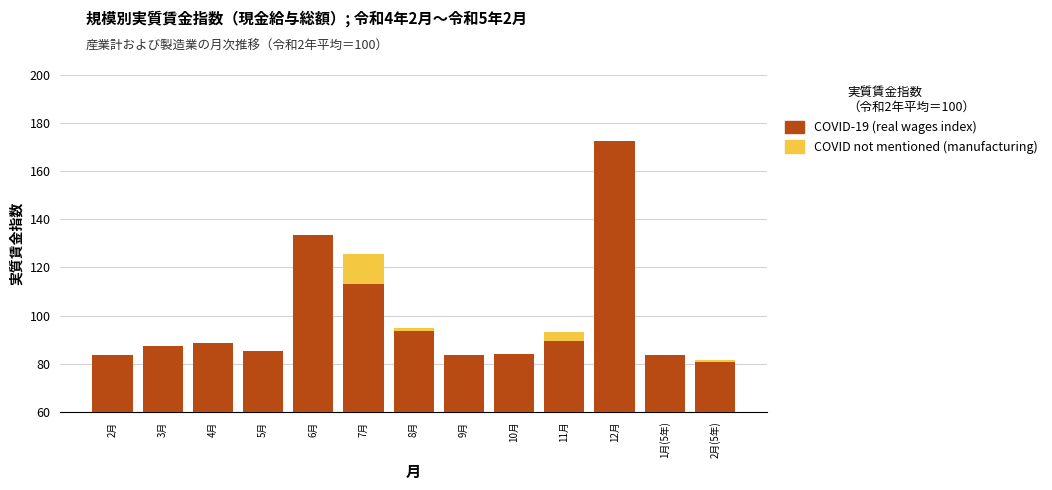

How many bars are there in each group?

2